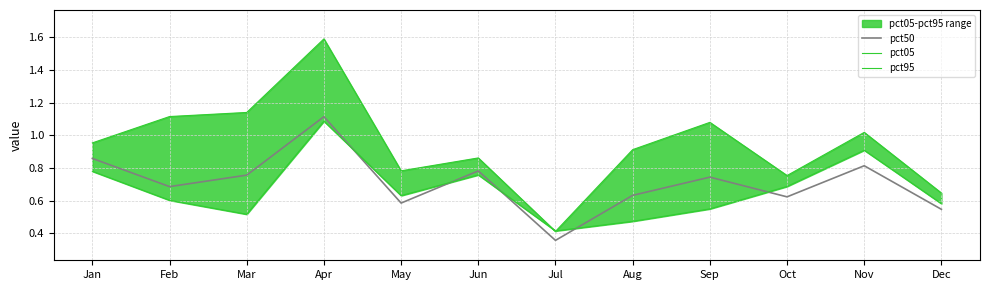

What are all the series names shown in the legend?

pct50, pct05, pct95